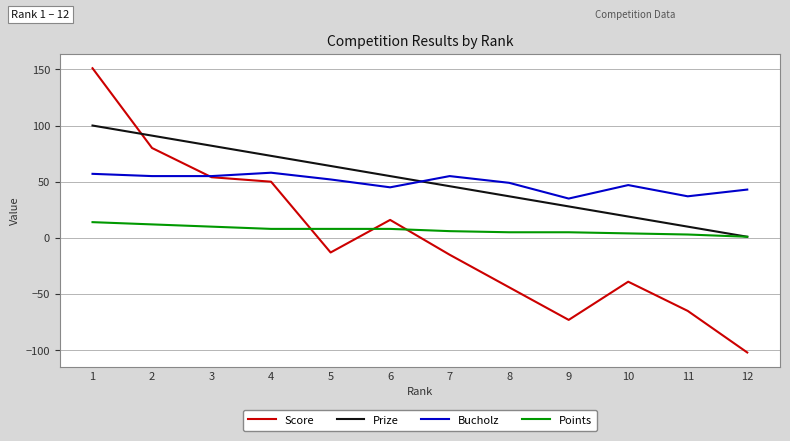

Rank the series by their maximum value, from highest to lowest.

Score, Prize, Bucholz, Points